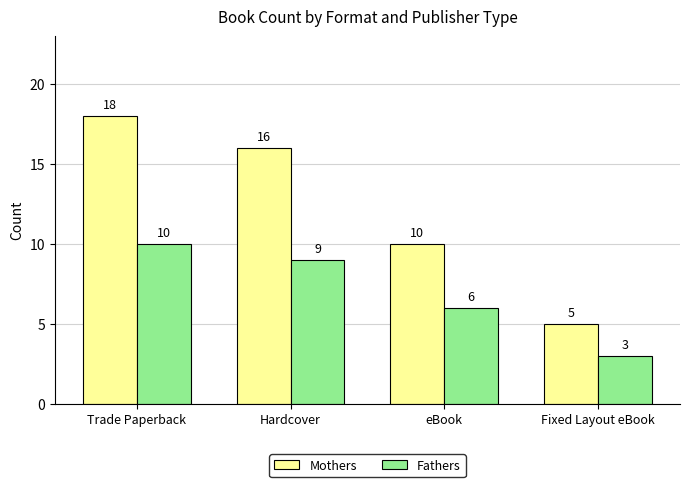

What is the value of the Mothers bar at the 4th from the left?

5